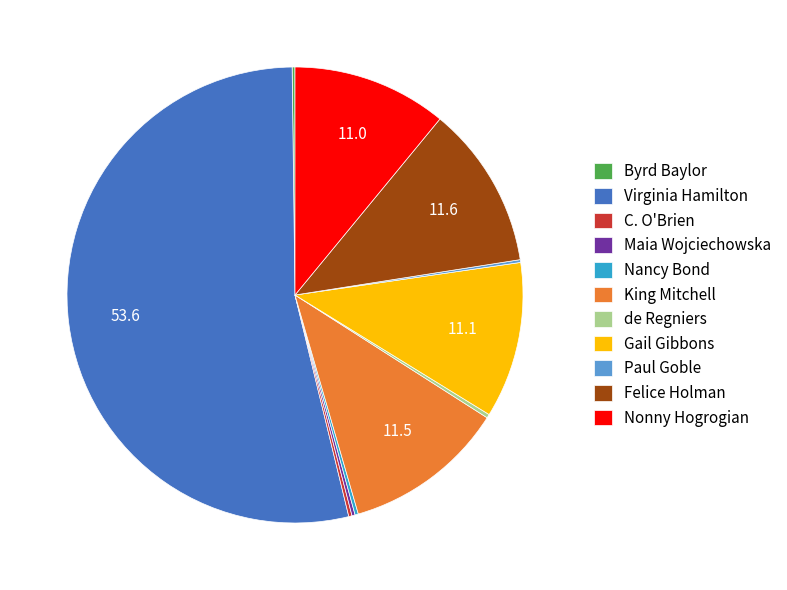

Which slice is the largest?

Virginia Hamilton